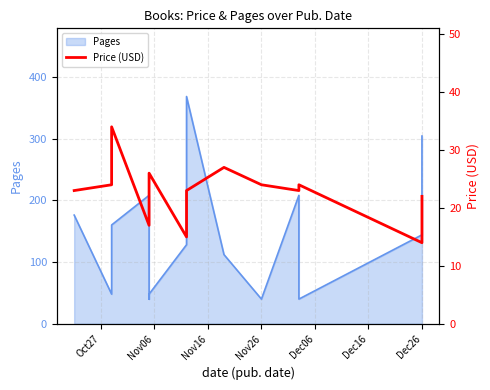

How many values are below 22?

4